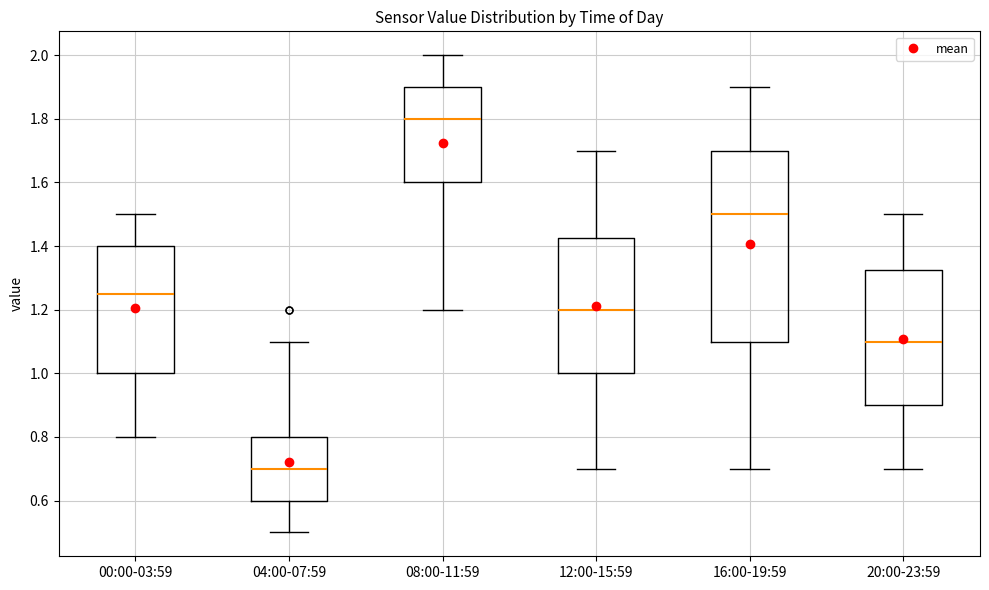

Reading left to right, transcribe this box plot: for each box, give where its median line is, the range the box spans, and where its two whiskers end, as read against the y-axis. The values are not printed on the chart, so give them approximately, as read against the axis.

00:00-03:59: median 1.26, box 1.00 to 1.40, whiskers 0.80 to 1.50
04:00-07:59: median 0.70, box 0.60 to 0.80, whiskers 0.50 to 1.10
08:00-11:59: median 1.80, box 1.60 to 1.90, whiskers 1.20 to 2.00
12:00-15:59: median 1.20, box 1.00 to 1.42, whiskers 0.70 to 1.70
16:00-19:59: median 1.50, box 1.10 to 1.70, whiskers 0.70 to 1.90
20:00-23:59: median 1.10, box 0.90 to 1.32, whiskers 0.70 to 1.50